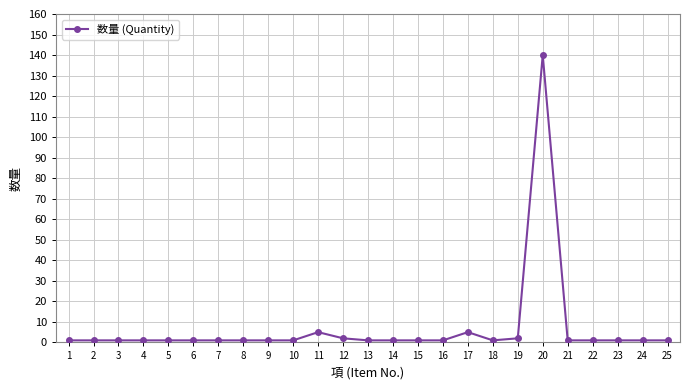

The value at 2 is 1. True or false?

True